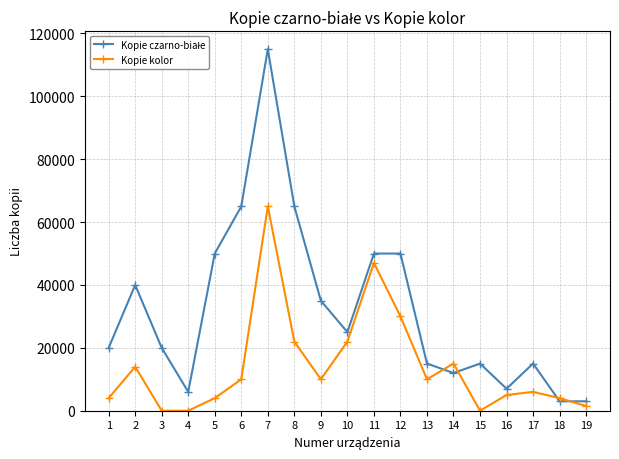

At which category is the sum across all series the highest?

7